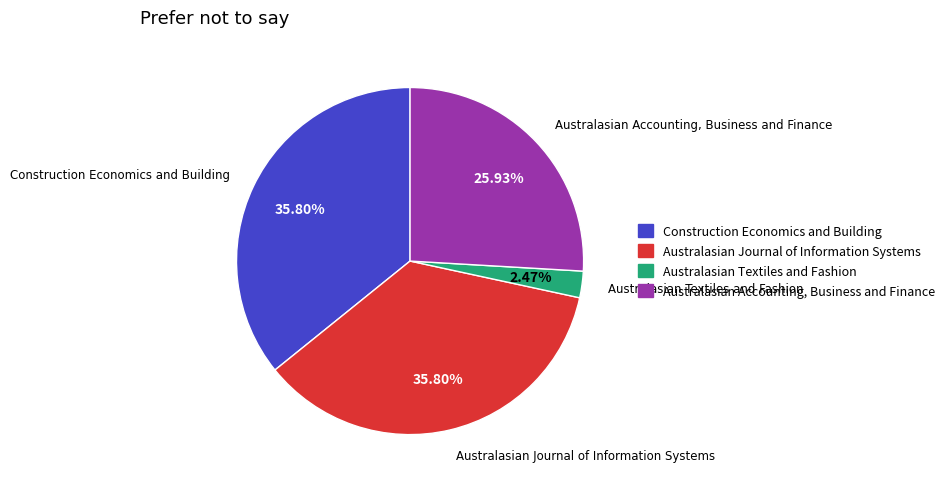

Does any single category account for the majority?

No